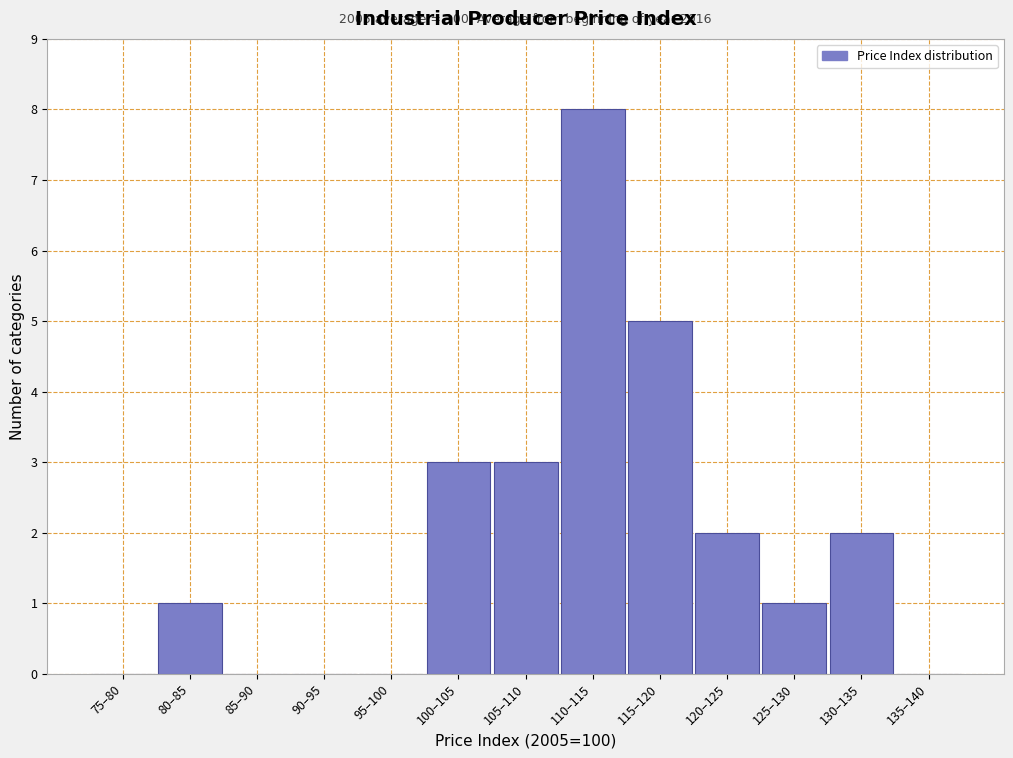

Reading right to left, transcribe all the data shown in this chart.

135–140=0	130–135=2	125–130=1	120–125=2	115–120=5	110–115=8	105–110=3	100–105=3	95–100=0	90–95=0	85–90=0	80–85=1	75–80=0